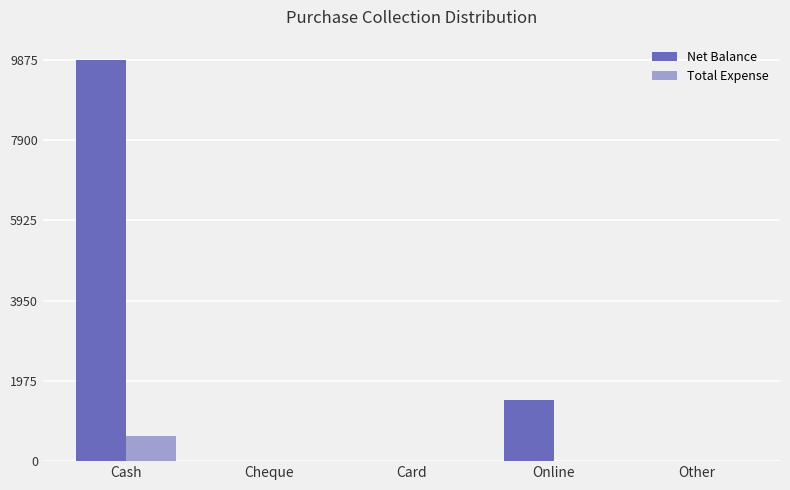

The Total Expense series shows 0 at Card. True or false?

True